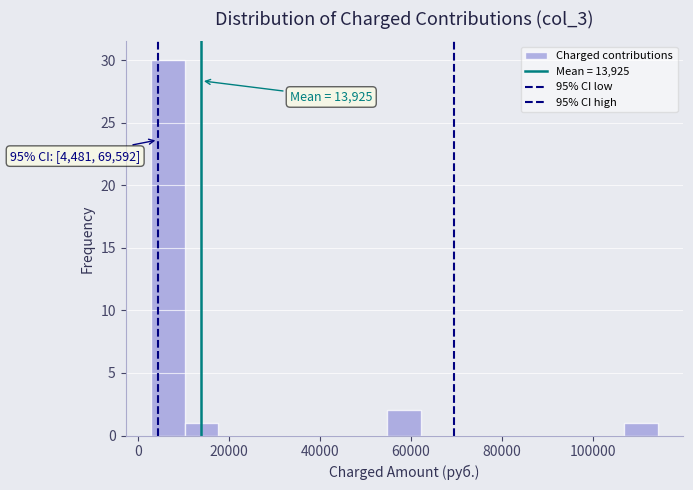

Read against the x-axis, roughly where is the centre of the tallest bar?

6000